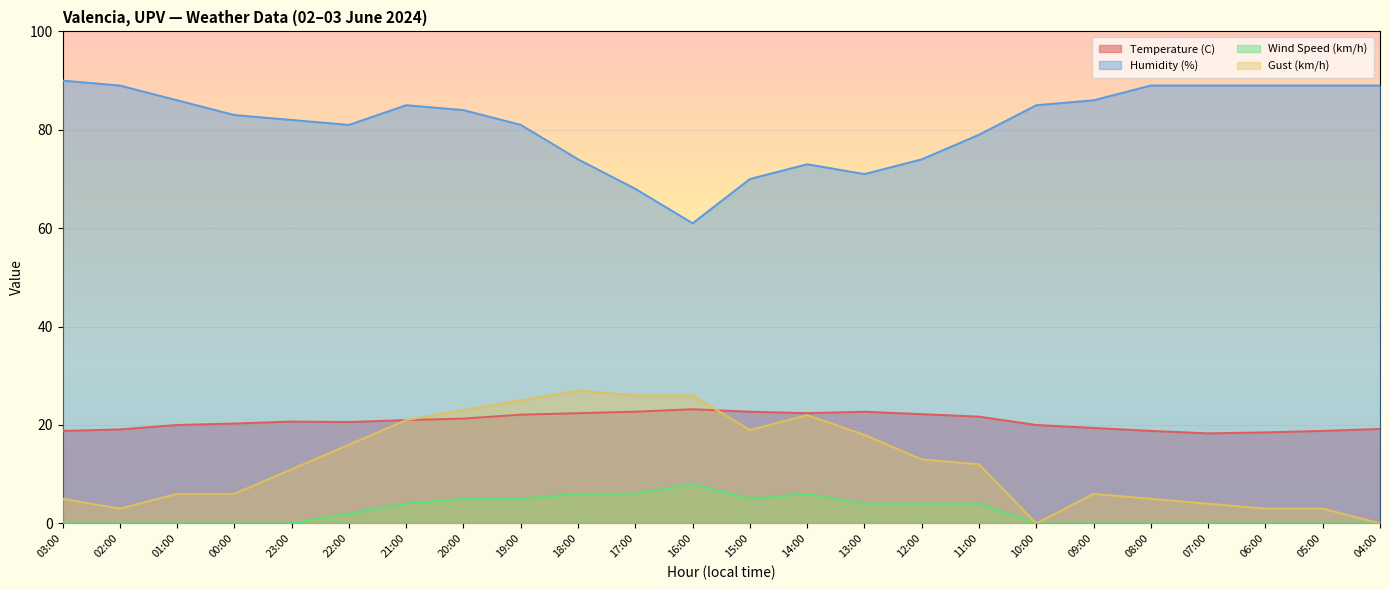

At which label does Gust (km/h) reach its minimum?

10:00